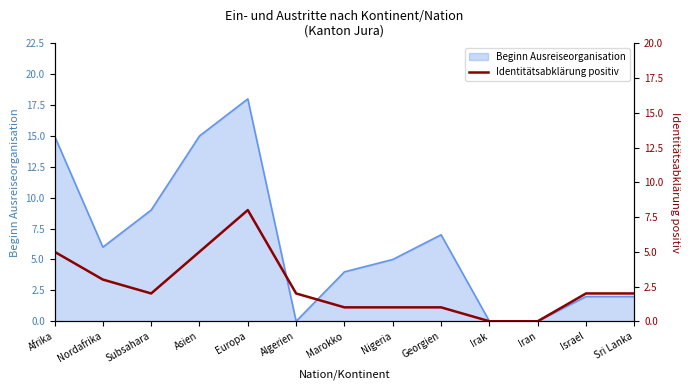

Is it true that the value at Marokko is 1?

True